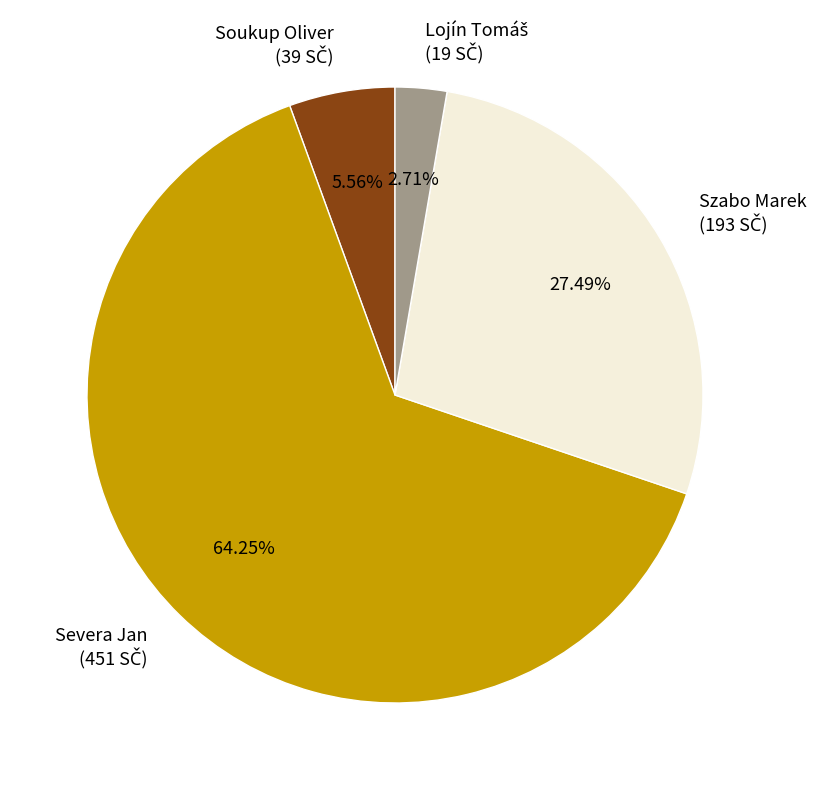

How many segments does this pie chart have?

4